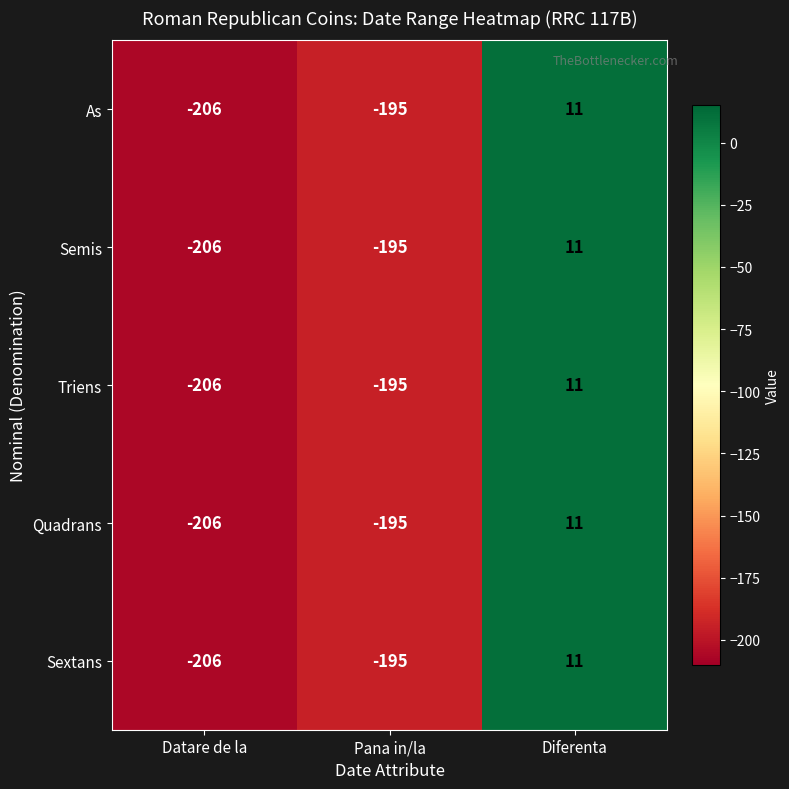

Which category has the lowest value across all series?

Datare de la